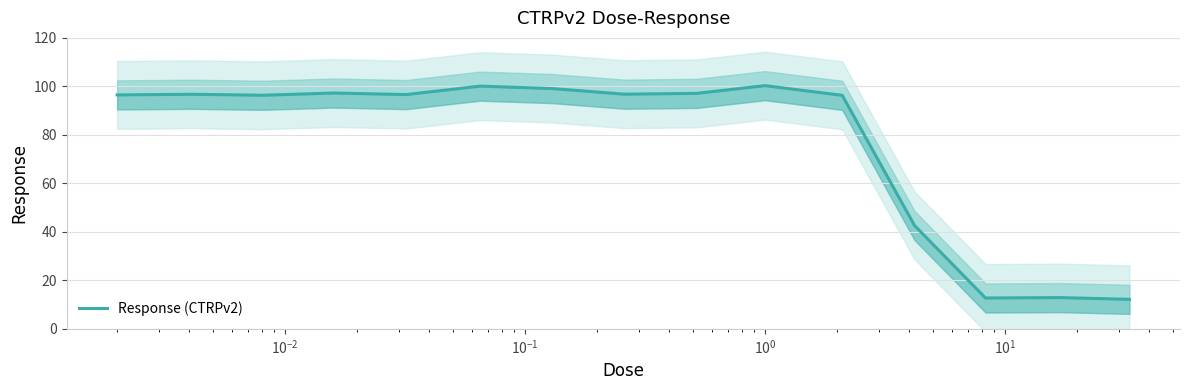

Reading right to left, what are all the values shown in this chart?

12.2	12.9	12.7	42.6	96.3	100.3	97.1	96.8	99.1	100.1	96.6	97.3	96.3	96.7	96.5